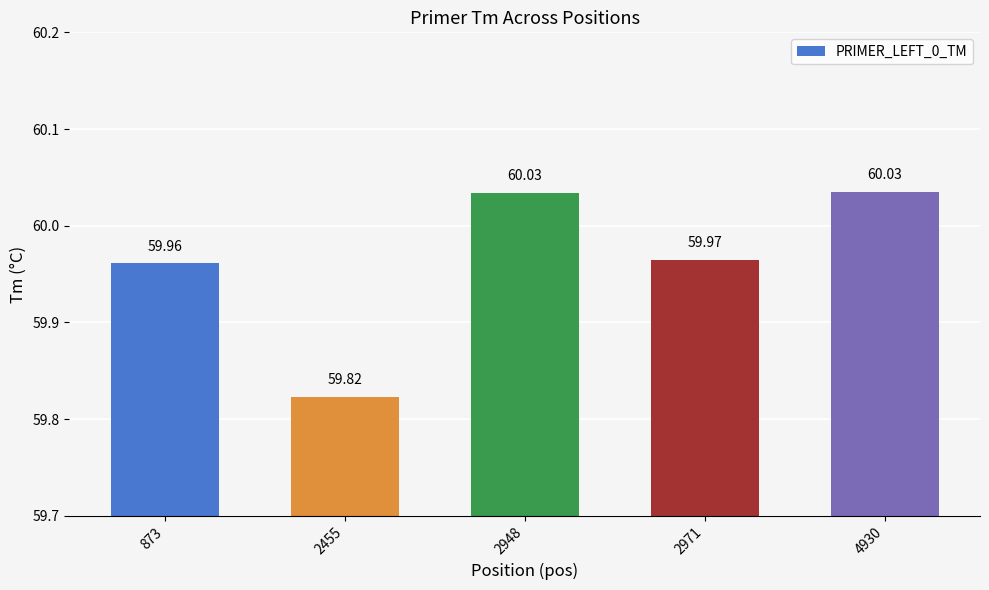

Reading right to left, what are all the values shown in this chart?

4930=60.0	2971=60.0	2948=60.0	2455=59.8	873=60.0